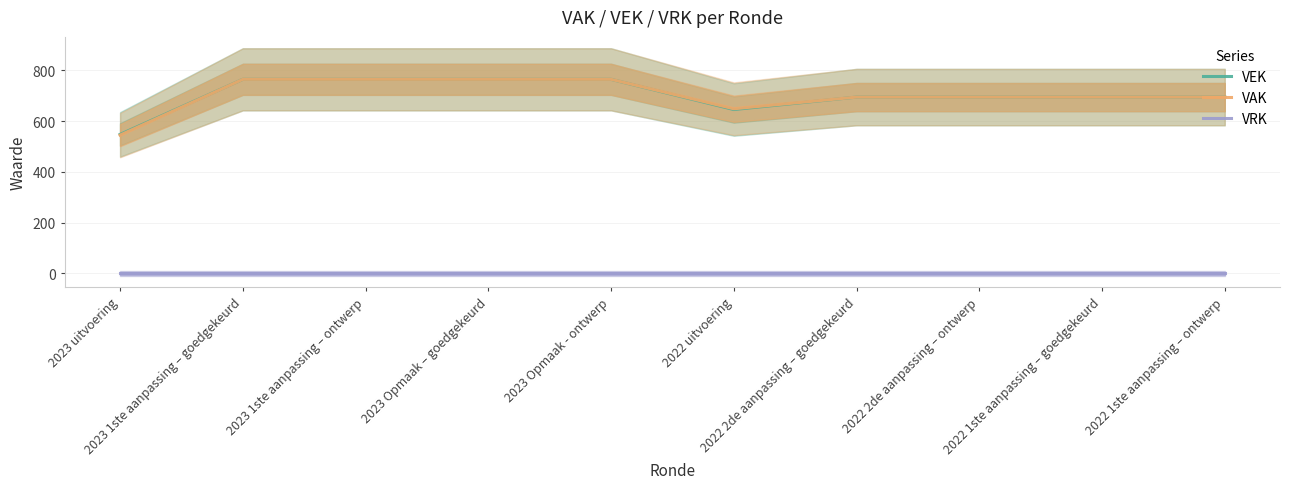

Is this an area chart (filled region under the line)?

No